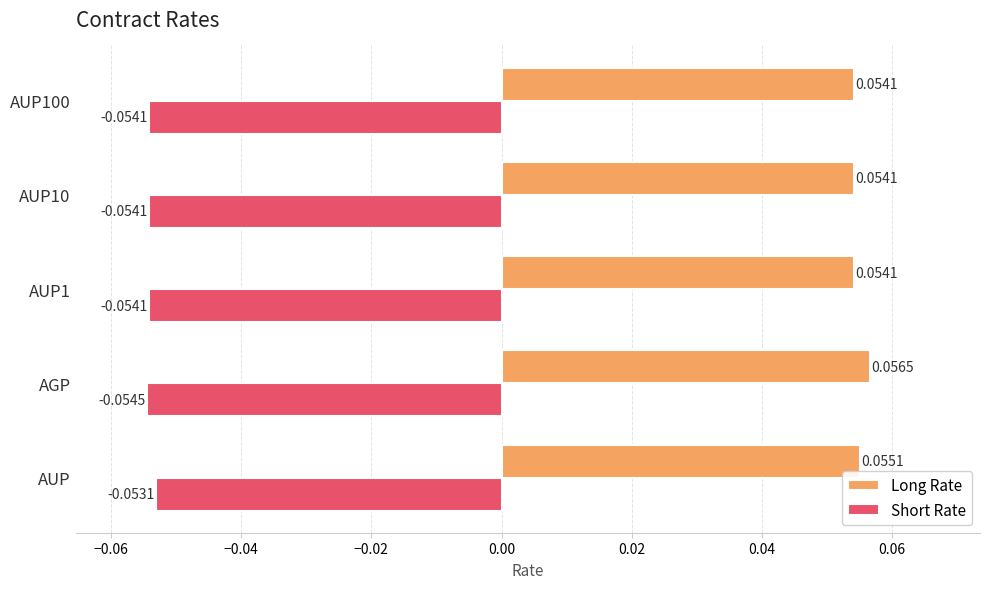

Which series changed the most between AGP and AUP1?

Long Rate